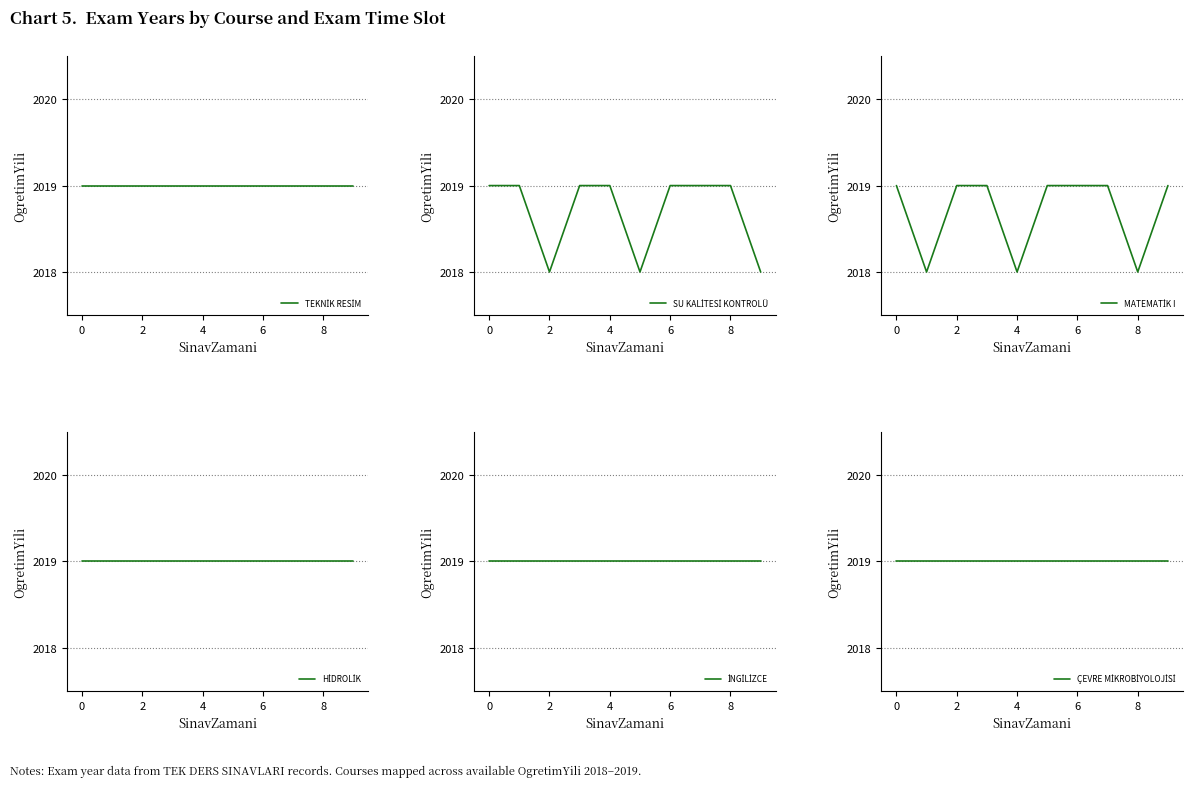

How many SU KALİTESİ KONTROLÜ values are between 2018 and 2019?

10